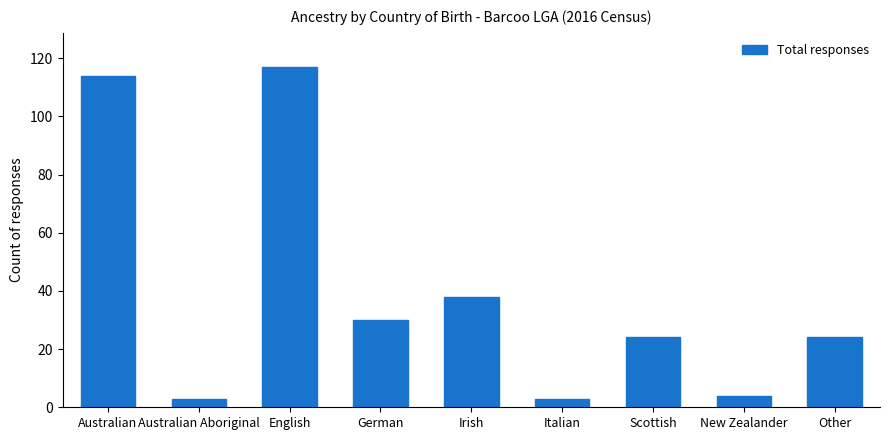

Reading left to right, what are all the values shown in this chart?

Australian=114	Australian Aboriginal=3	English=117	German=30	Irish=38	Italian=3	Scottish=24	New Zealander=4	Other=24